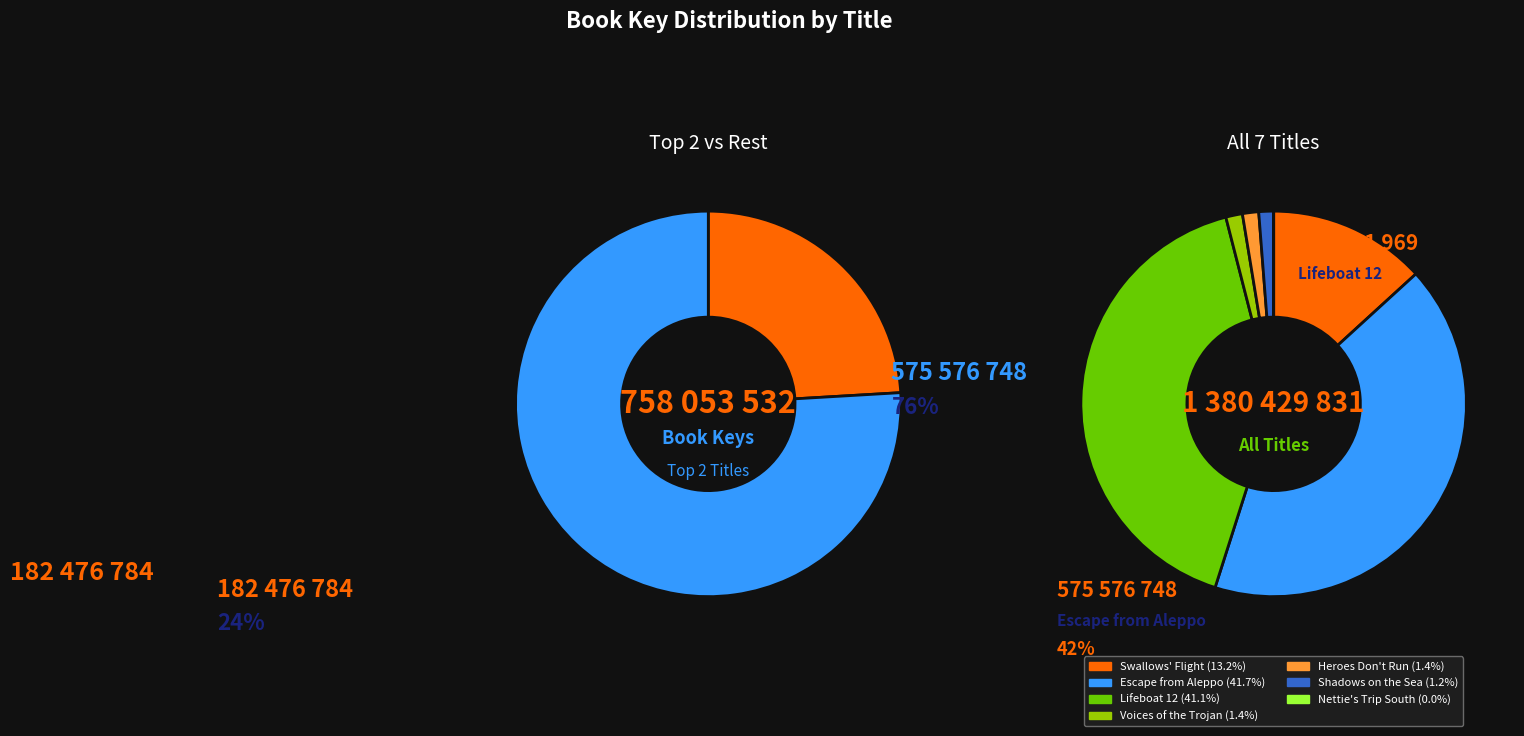

Between Nettie's Trip South and Swallows' Flight, which is larger?

Swallows' Flight